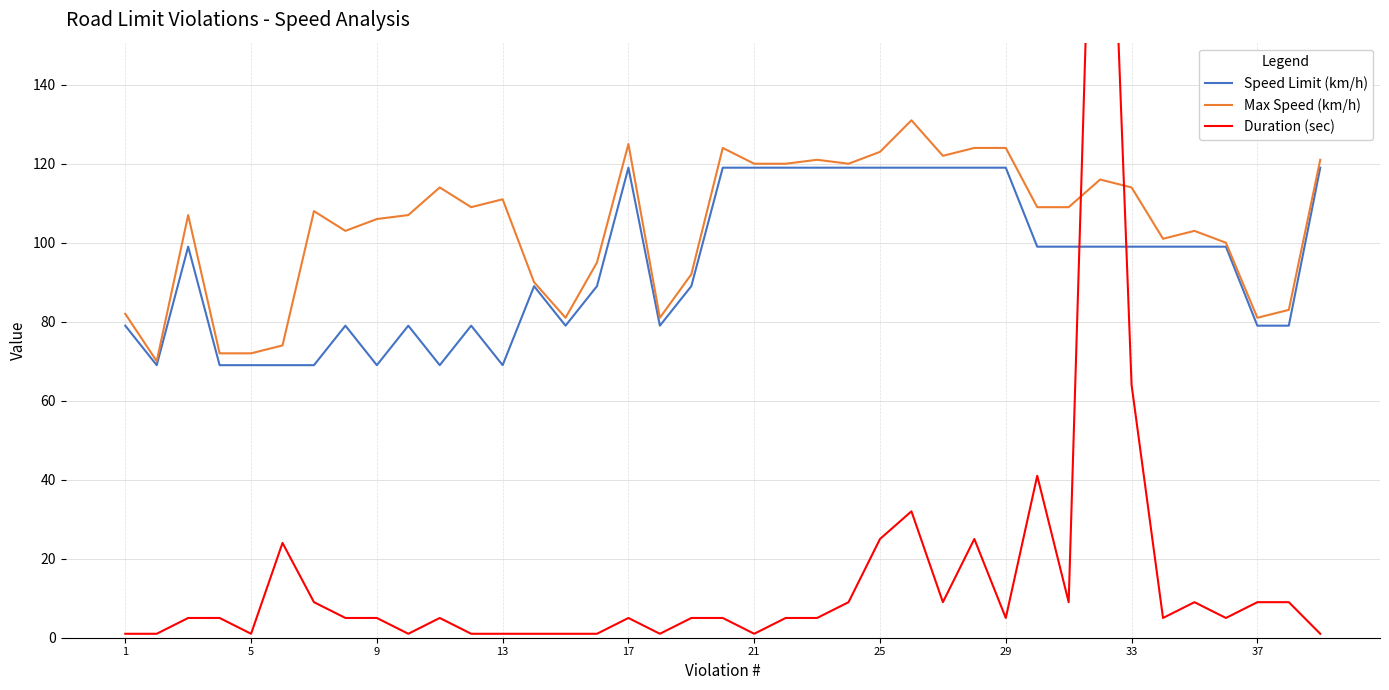

What is the difference between the maximum and minimum values in the Duration (sec) series?

272